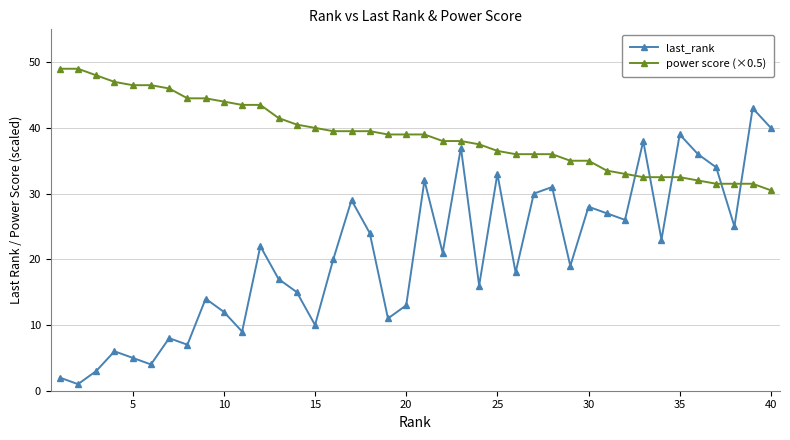

List the series in order of their overall mean, highest first.

power score (×0.5), last_rank